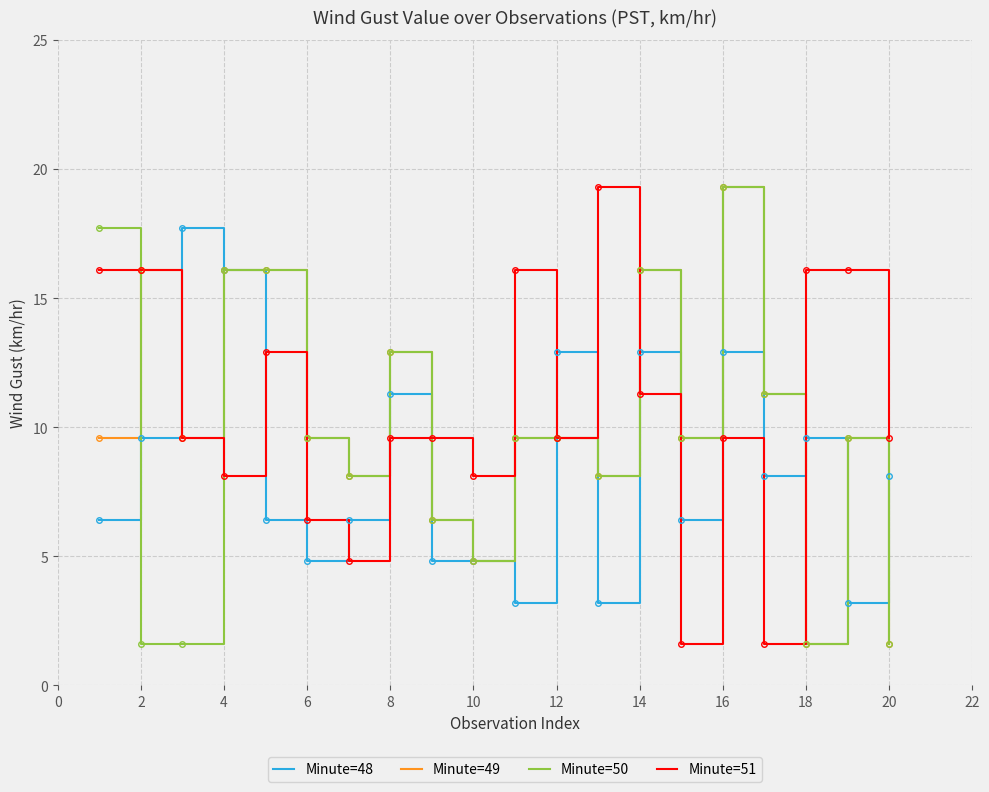

How many lines are shown in the chart?

4